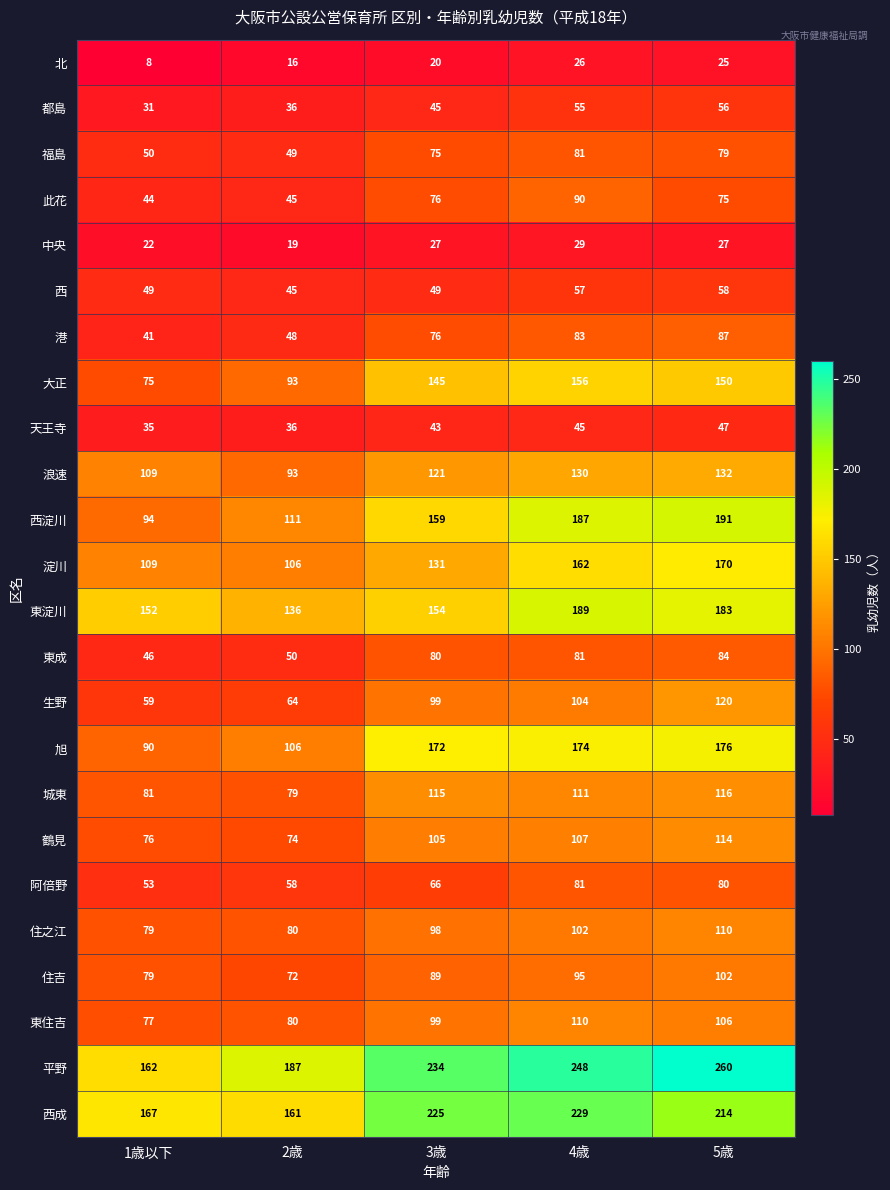

What is the difference between the maximum and minimum values in the 浪速 series?

39